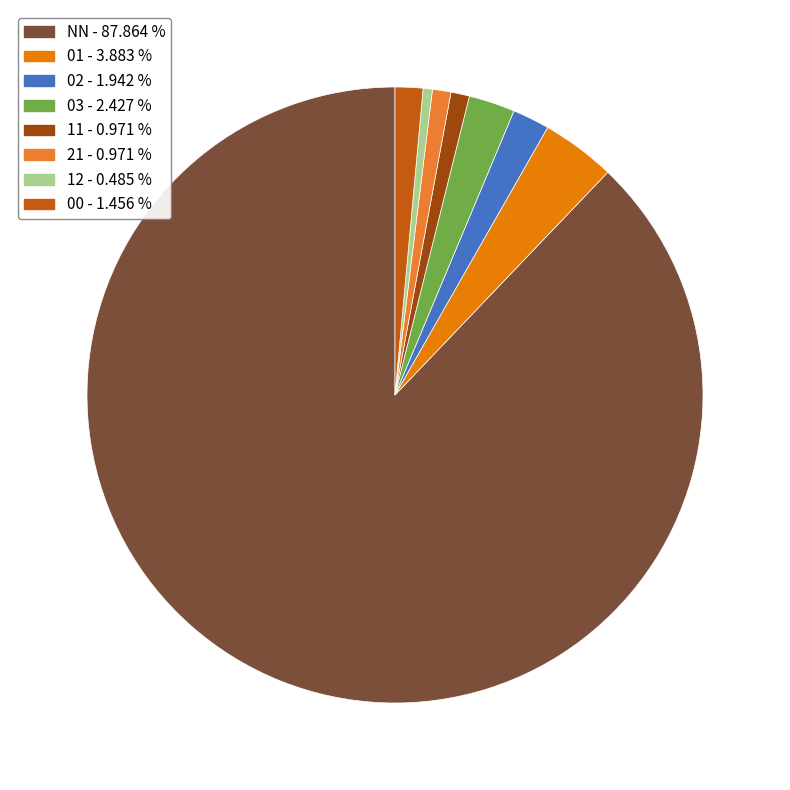

Approximately how many times larger is the value at 00 compared to 11?

1.5